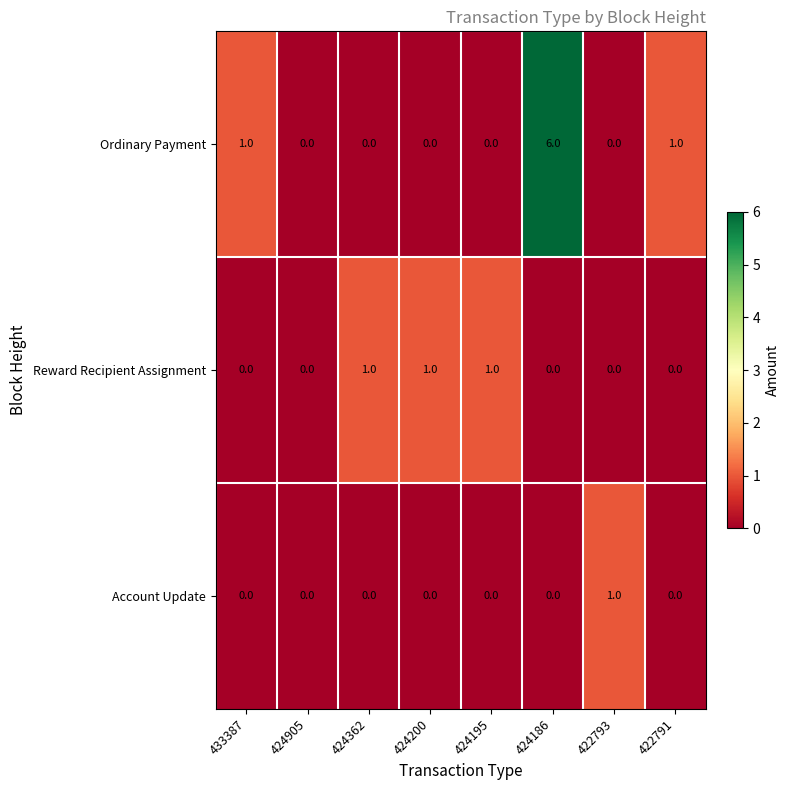

Count the Account Update values in the range 0 to 1.

8